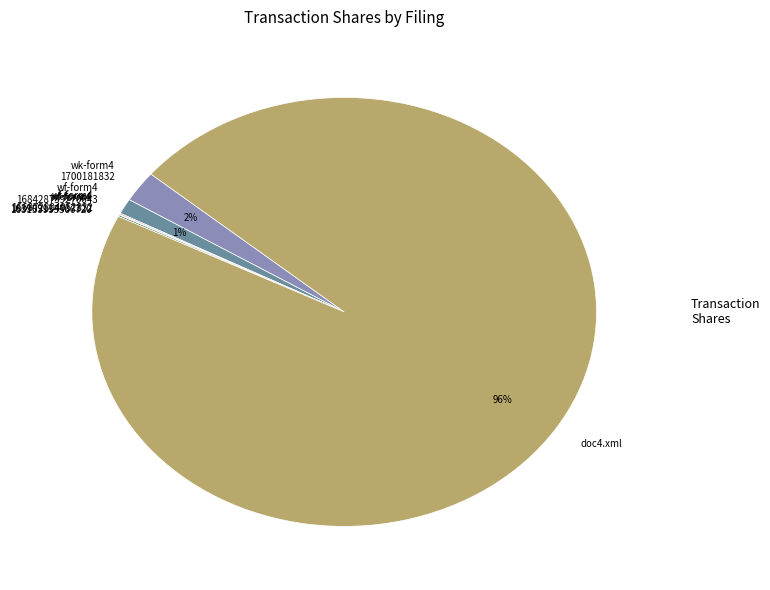

Is there any slice that represents more than half of the pie?

Yes